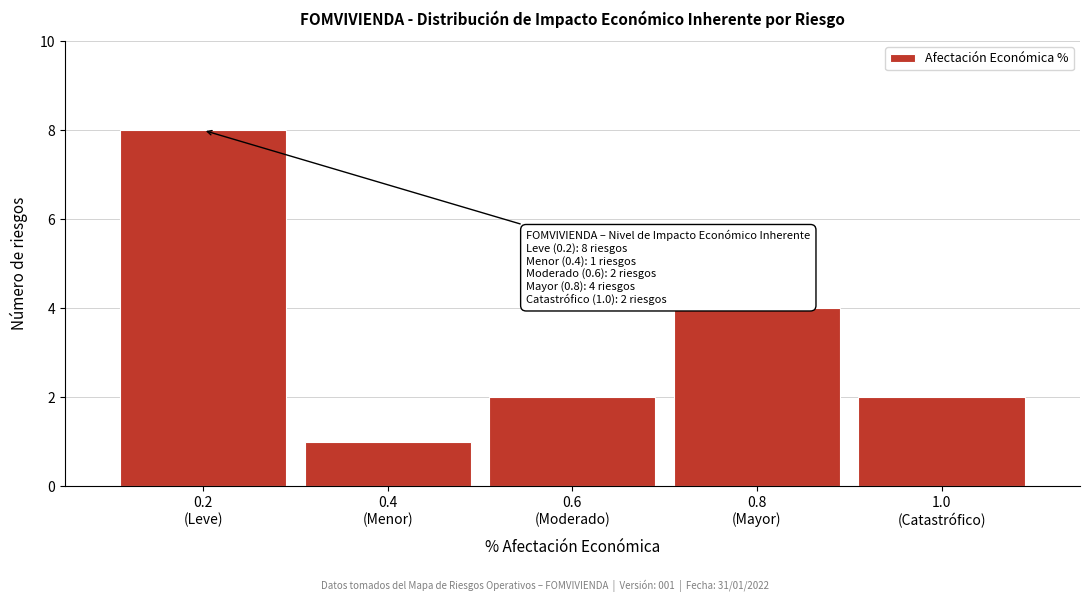

Reading right to left, transcribe all the data shown in this chart.

2	4	2	1	8